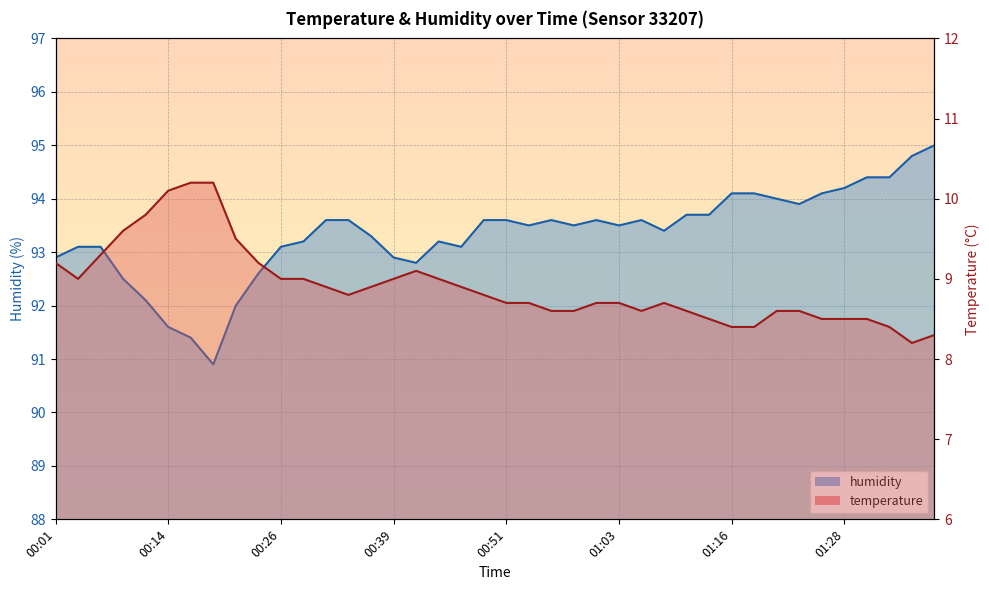

True or false: temperature has a value of 8.6 at 01:23.

True